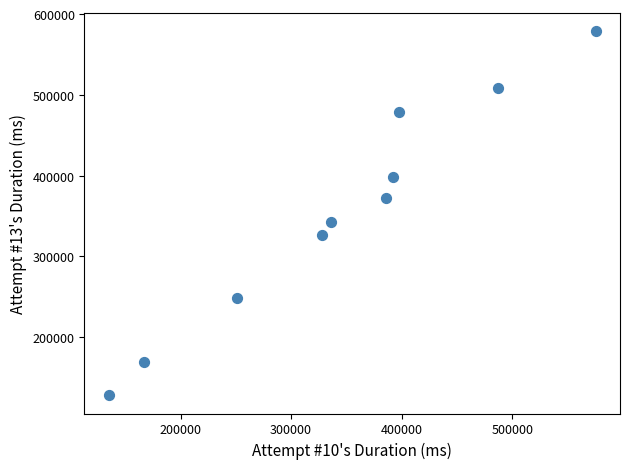

What is the range of Y values (max minus min)?

450654